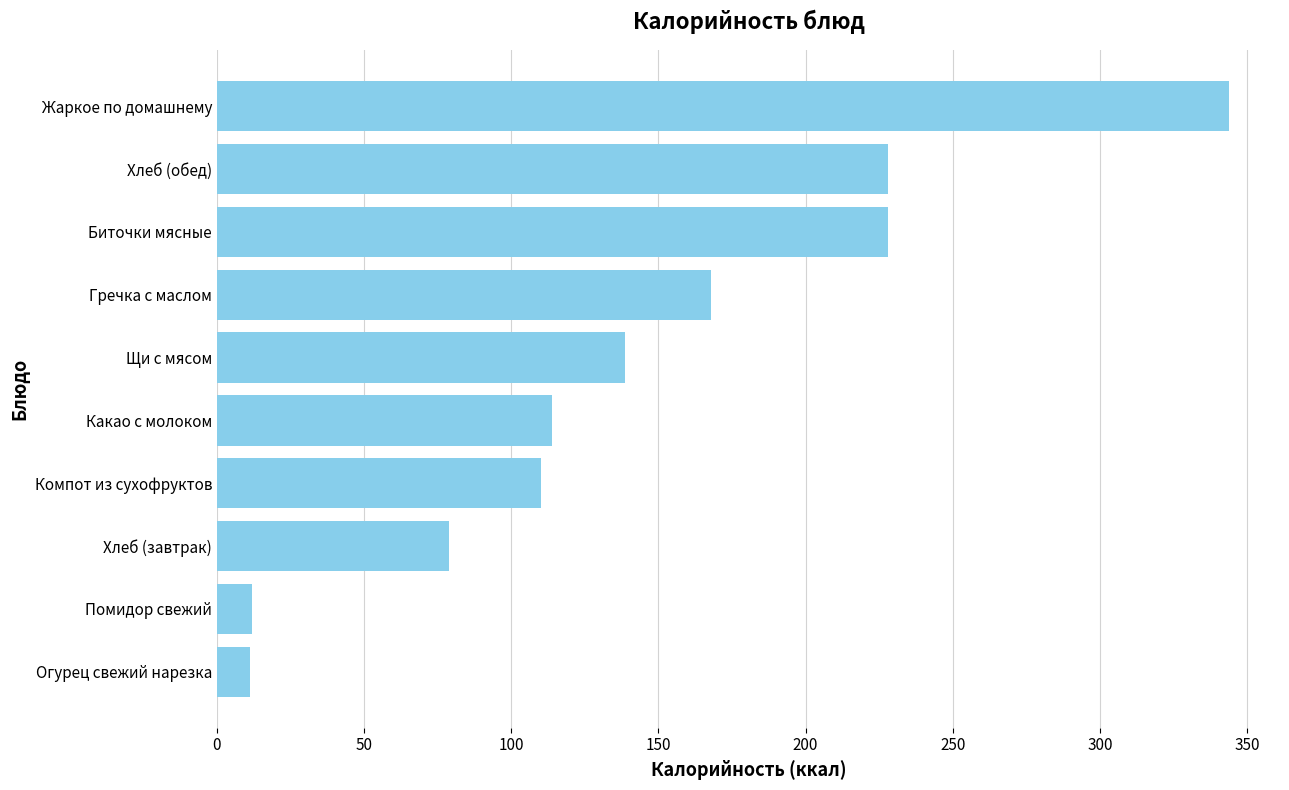

What is the minimum value shown in the chart?

11.2